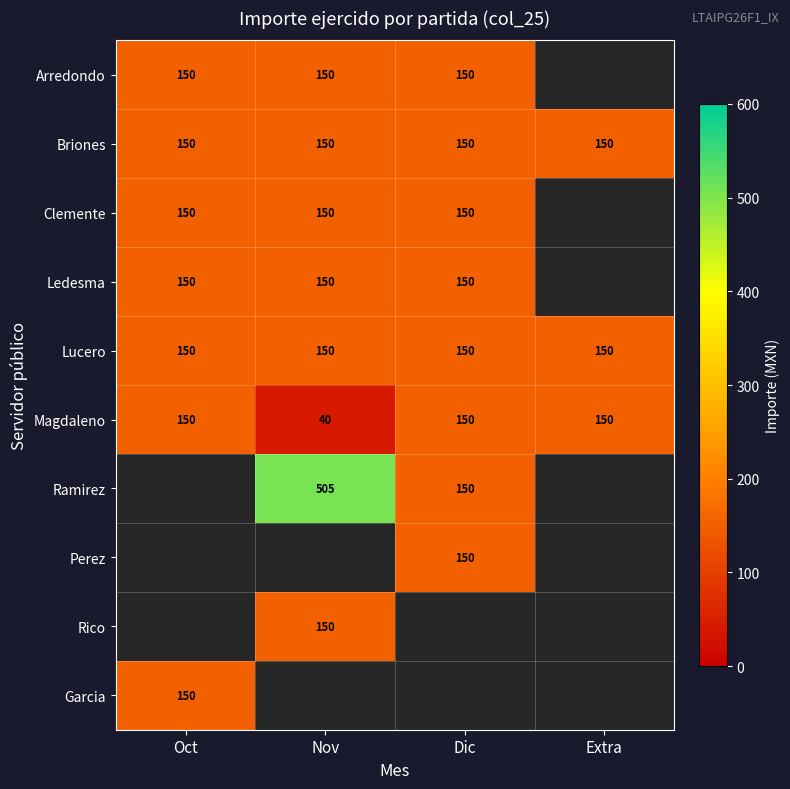

The value of Magdaleno at Oct is 150. True or false?

True